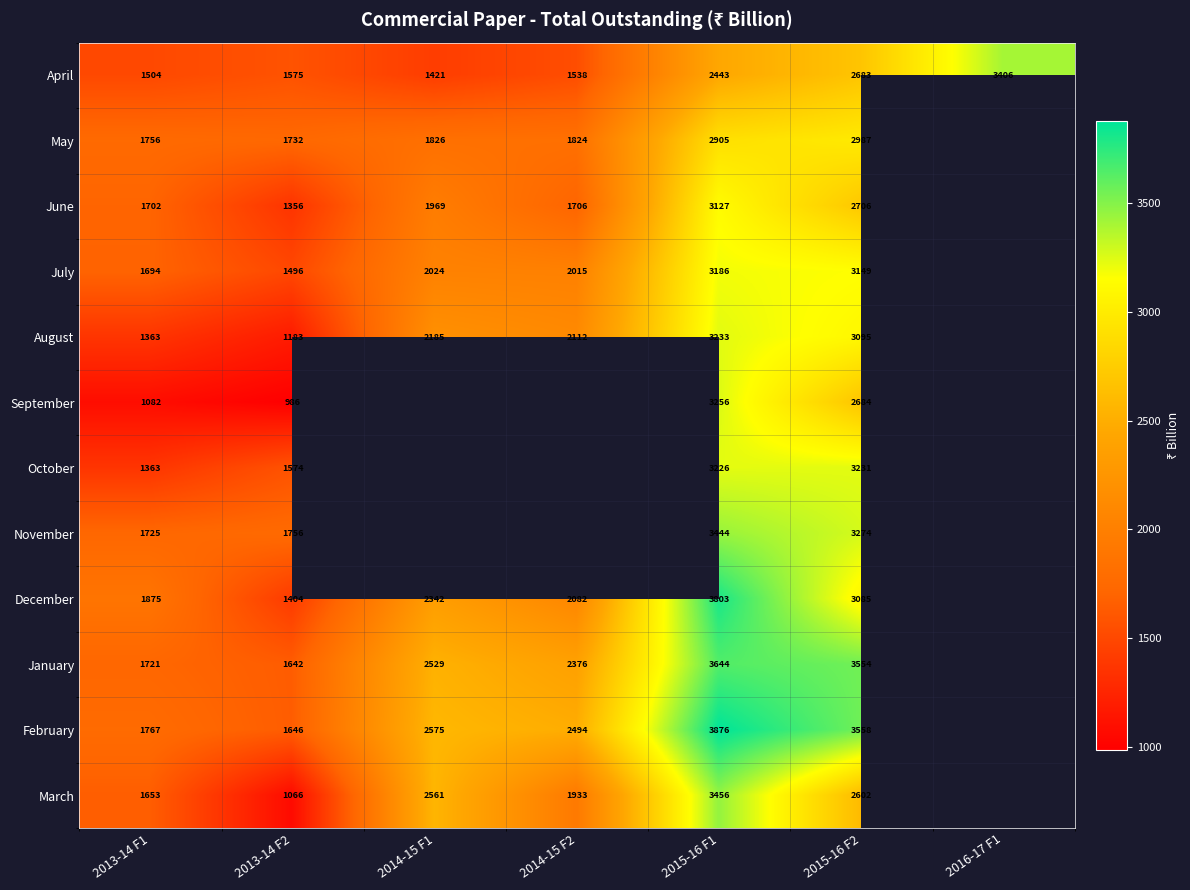

Rank the series at 2013-14 F2 from lowest to highest value.

September, March, August, June, December, July, October, April, January, February, May, November